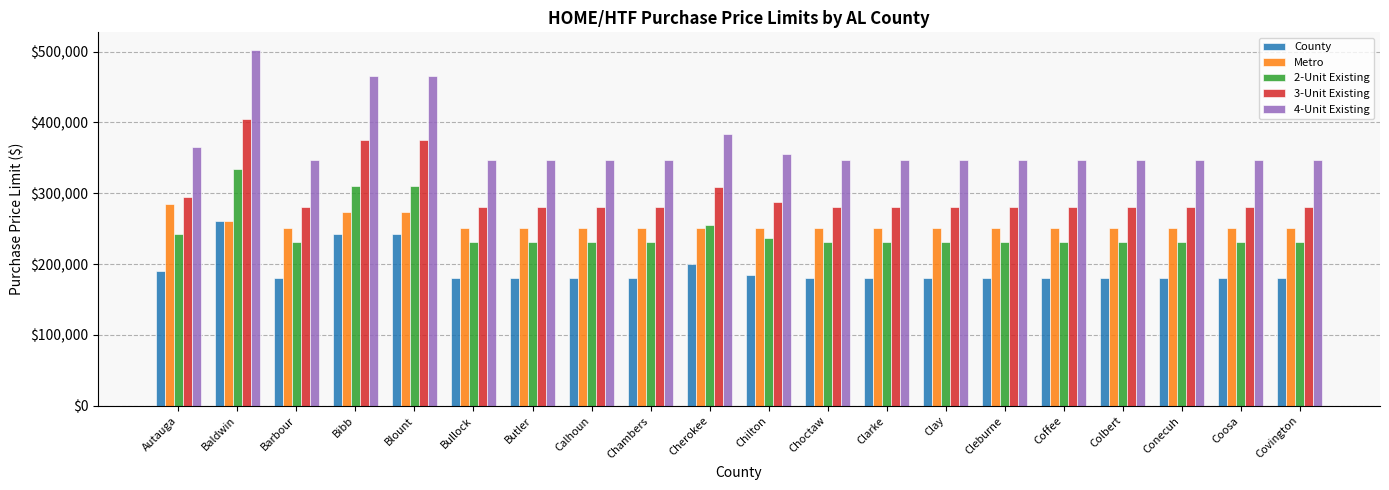

What is the difference between the highest and lowest values at Cleburne?

166000